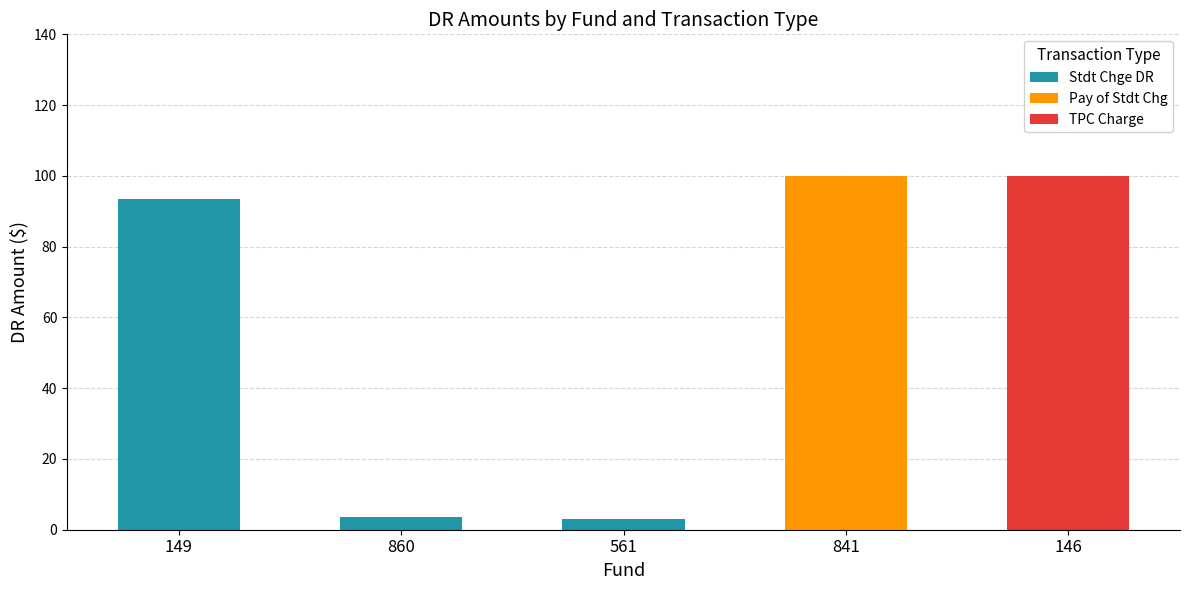

The value of Stdt Chge DR at 841 is 0.0. True or false?

True